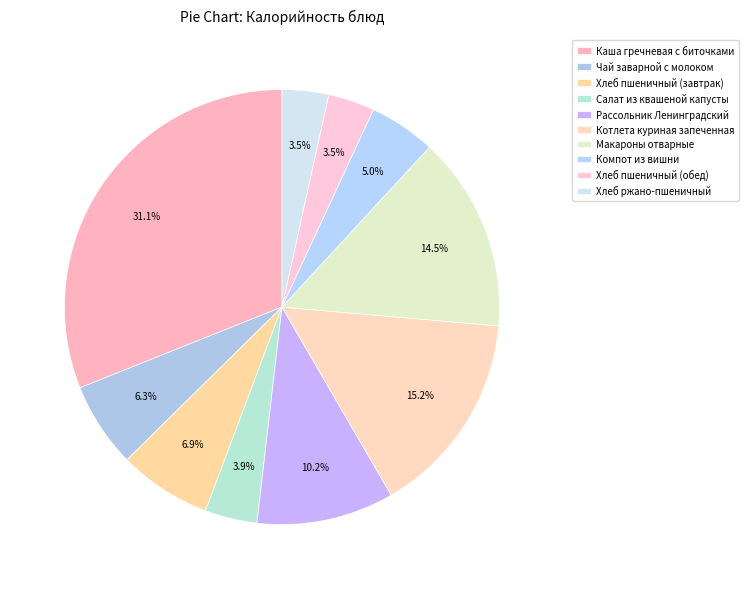

How many slices are in this pie chart?

10